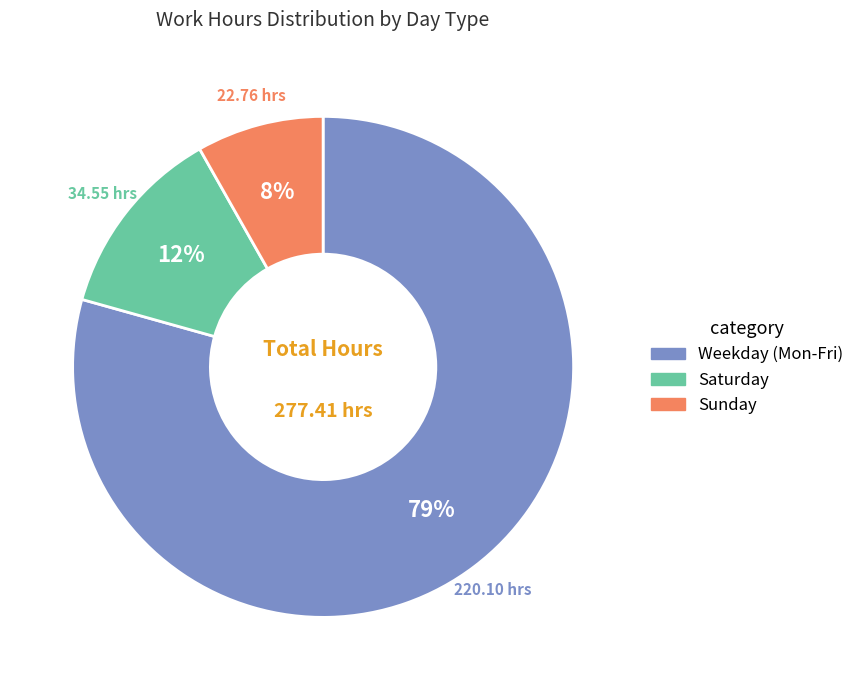

Is there a majority slice in this chart?

Yes